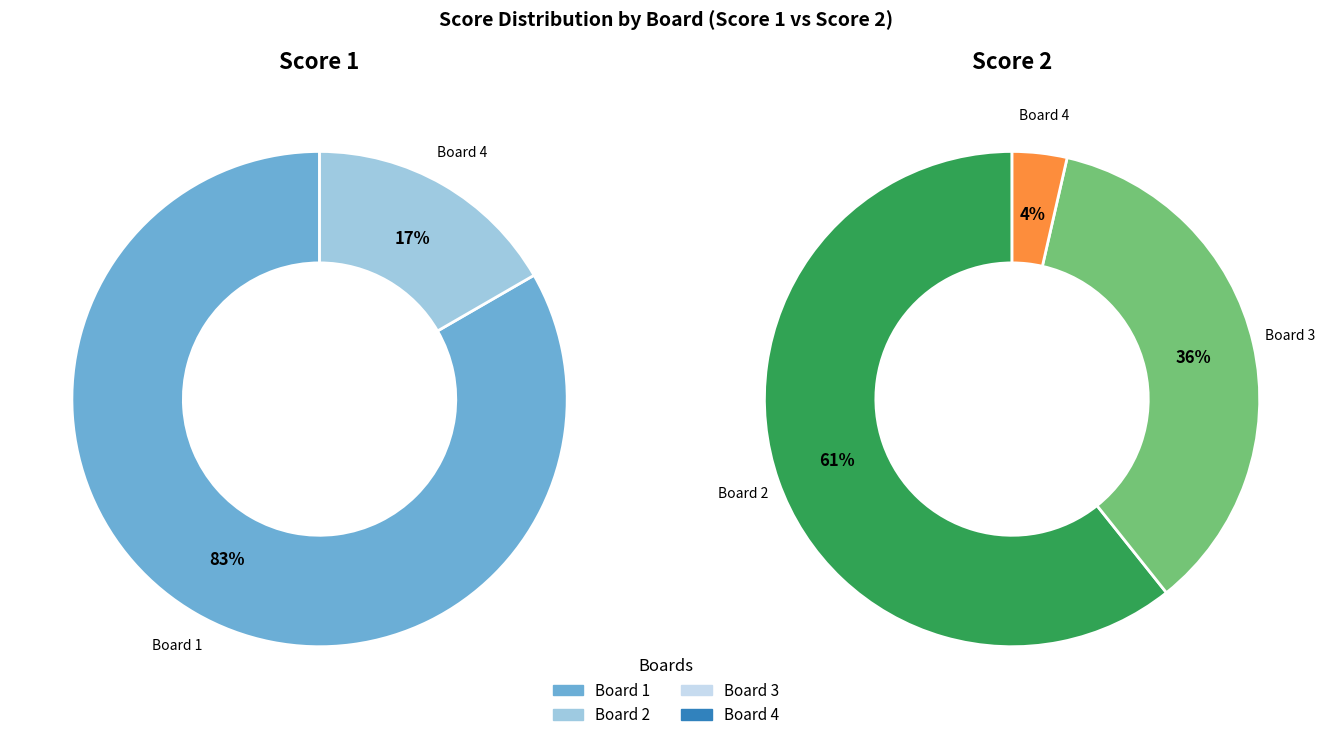

What percentage is the Board 4 slice, to the nearest percent?

4%